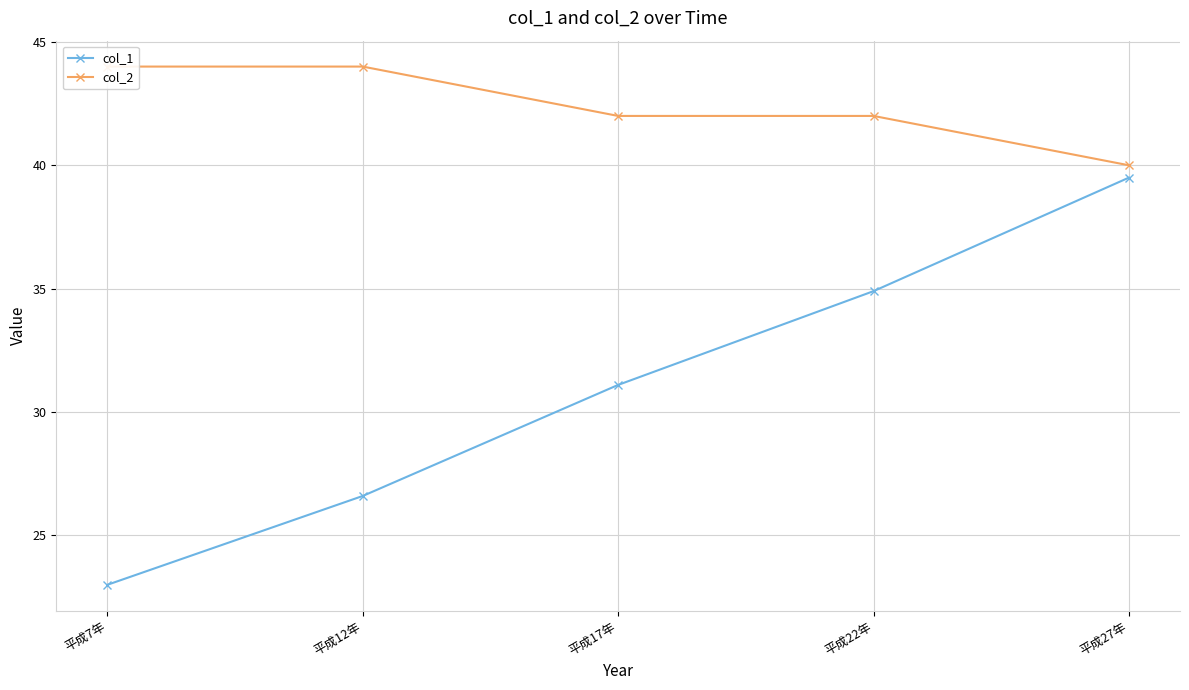

What is the difference between the maximum and minimum values in the col_2 series?

4.0